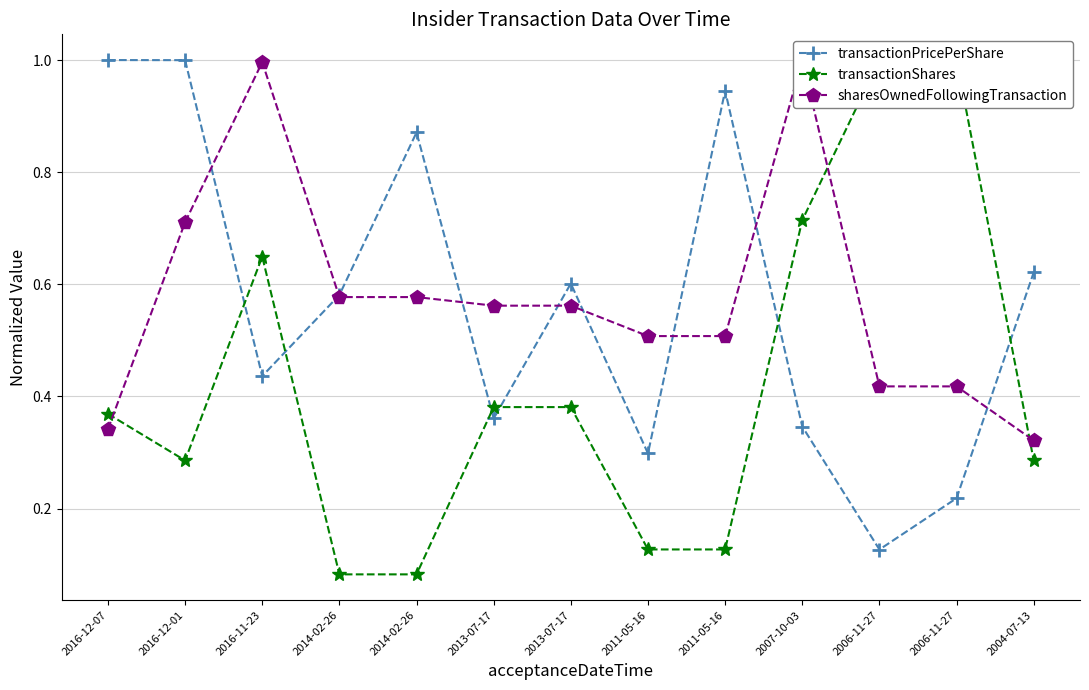

At which category does transactionShares reach its first local valley?

2016-12-01